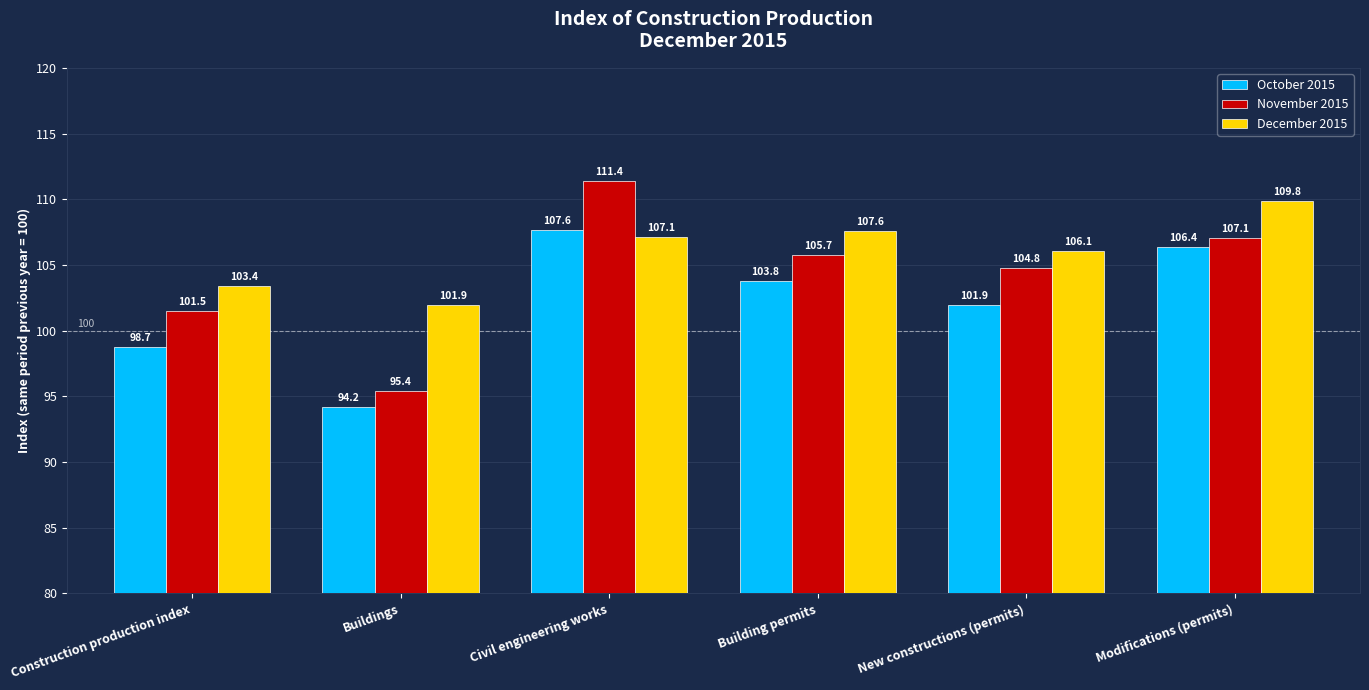

At Construction production index, list the series in order from largest to smallest.

December 2015, November 2015, October 2015